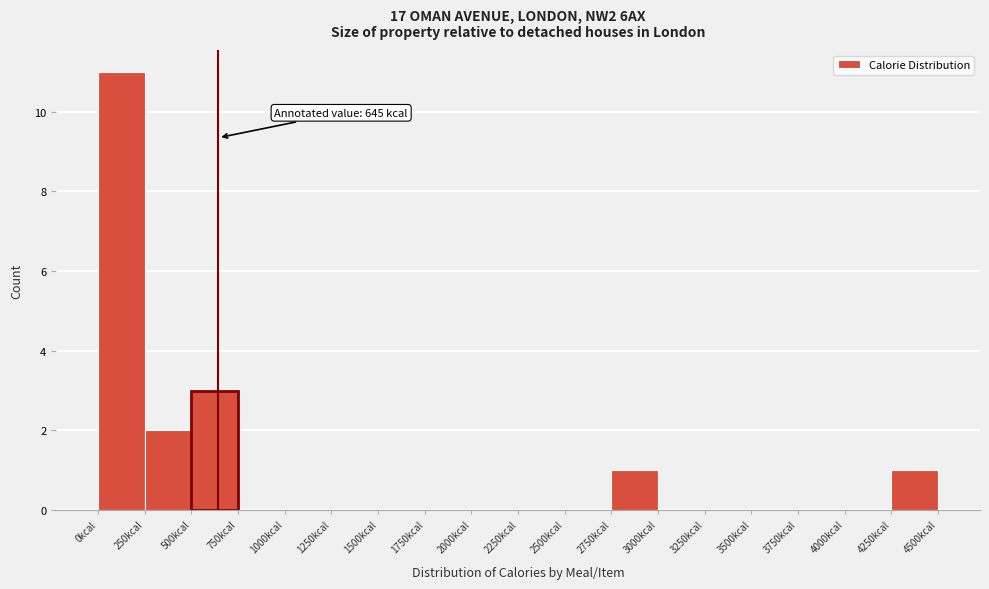

Over which range of the x-axis is the bar tallest?

0 to 250